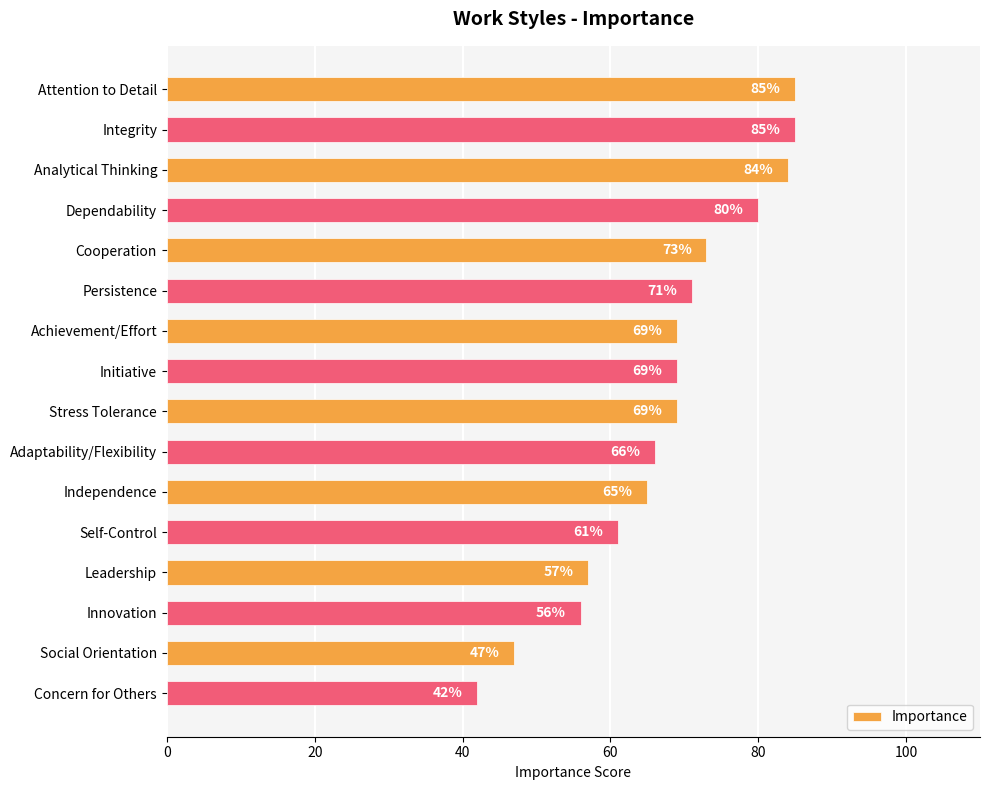

The value at Innovation is 56. True or false?

True